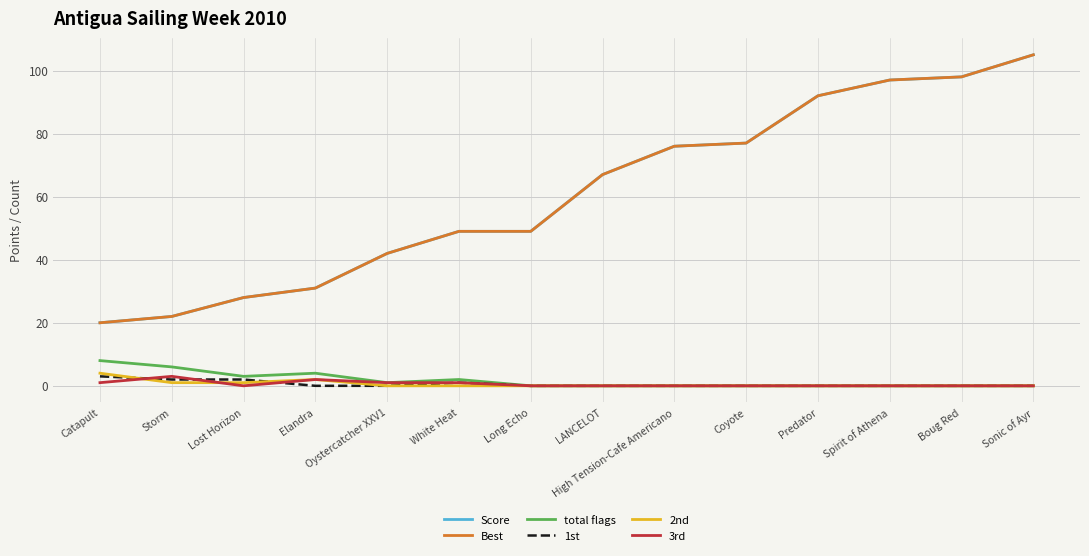

Is this an area chart (filled region under the line)?

No